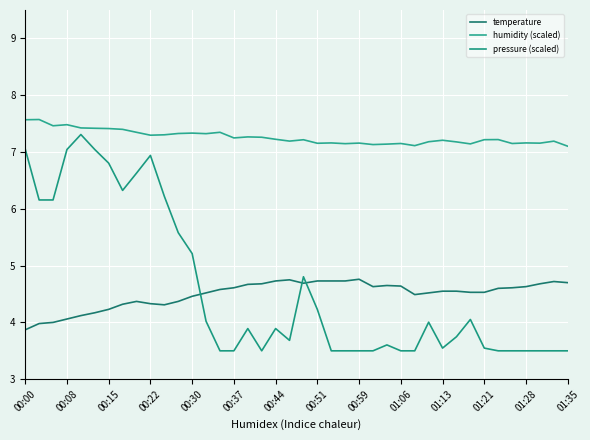

Reading left to right, list all the values displayed in this chart.

temperature: 3.9	4.0	4.0	4.1	4.1	4.2	4.2	4.3	4.4	4.3	4.3	4.4	4.5	4.5	4.6	4.6	4.7	4.7	4.7	4.8	4.7	4.7	4.7	4.7	4.8	4.6	4.7	4.6	4.5	4.5	4.5	4.5	4.5	4.5	4.6	4.6	4.6	4.7	4.7	4.7
humidity (scaled): 7.6	7.6	7.5	7.5	7.4	7.4	7.4	7.4	7.3	7.3	7.3	7.3	7.3	7.3	7.3	7.2	7.3	7.3	7.2	7.2	7.2	7.2	7.2	7.1	7.2	7.1	7.1	7.2	7.1	7.2	7.2	7.2	7.1	7.2	7.2	7.2	7.2	7.2	7.2	7.1
pressure (scaled): 7.1	6.2	6.2	7.0	7.3	7.0	6.8	6.3	6.6	6.9	6.2	5.6	5.2	4.0	3.5	3.5	3.9	3.5	3.9	3.7	4.8	4.2	3.5	3.5	3.5	3.5	3.6	3.5	3.5	4.0	3.5	3.7	4.1	3.5	3.5	3.5	3.5	3.5	3.5	3.5